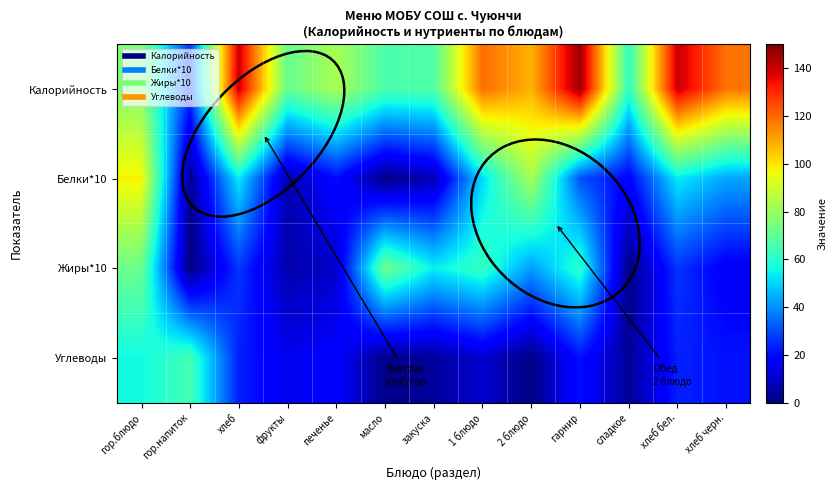

Reading left to right, list all the values displayed in this chart.

Калорийность: гор.блюдо=76.0	гор.напиток=27.0	хлеб=140.0	фрукты=71.0	печенье=83.0	масло=66.0	закуска=67.0	1 блюдо=119.0	2 блюдо=108.0	гарнир=146.0	сладкое=61.0	хлеб бел.=140.0	хлеб черн.=118.0
Белки*10: гор.блюдо=97.8	гор.напиток=2.0	хлеб=53.3	фрукты=6.0	печенье=20.0	масло=1.0	закуска=7.2	1 блюдо=51.2	2 блюдо=83.0	гарнир=30.8	сладкое=18.0	хлеб бел.=53.3	хлеб черн.=43.3
Жиры*10: гор.блюдо=72.0	гор.напиток=0.0	хлеб=26.7	фрукты=6.0	печенье=10.0	масло=72.5	закуска=54.0	1 блюдо=62.2	2 блюдо=42.1	гарнир=60.8	сладкое=0.9	хлеб бел.=26.7	хлеб черн.=16.7
Углеводы: гор.блюдо=55.8	гор.напиток=65.0	хлеб=23.5	фрукты=14.7	печенье=18.0	масло=1.4	закуска=4.0	1 блюдо=10.7	2 блюдо=0.7	гарнир=21.0	сладкое=3.2	хлеб бел.=23.5	хлеб черн.=21.3